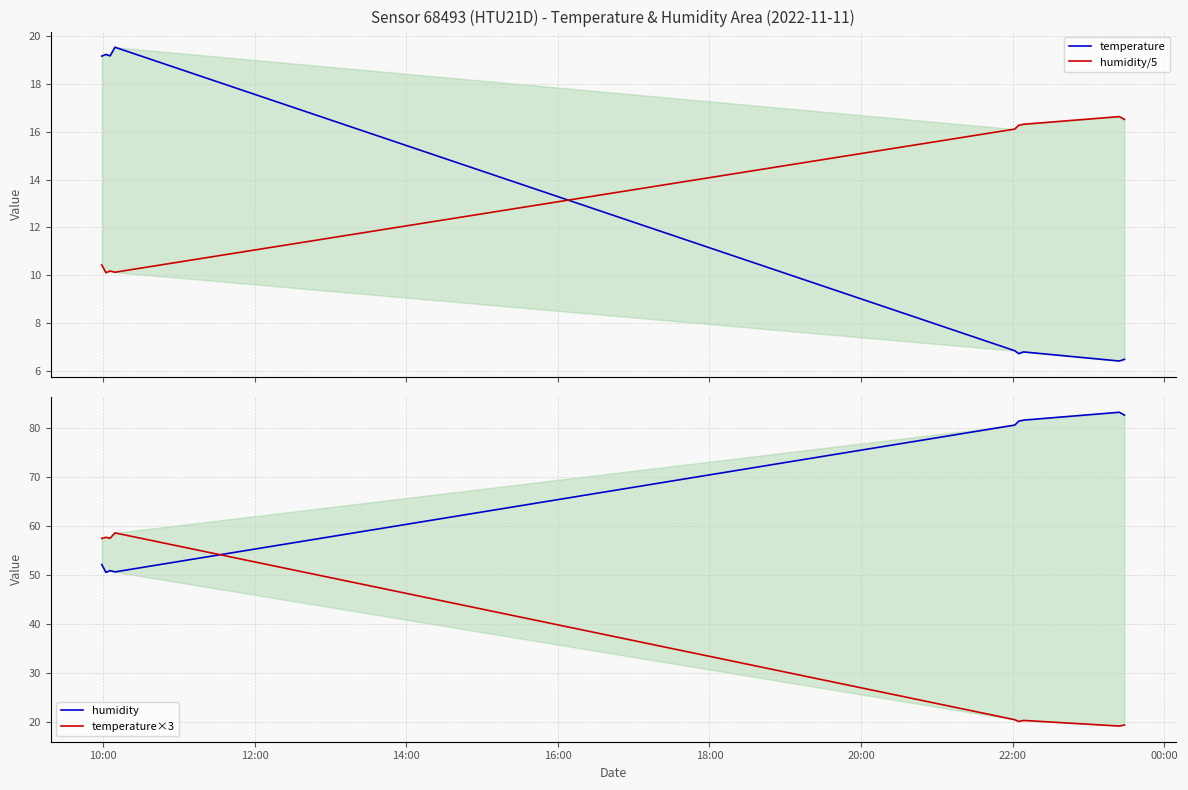

Does the chart have visible grid lines?

Yes